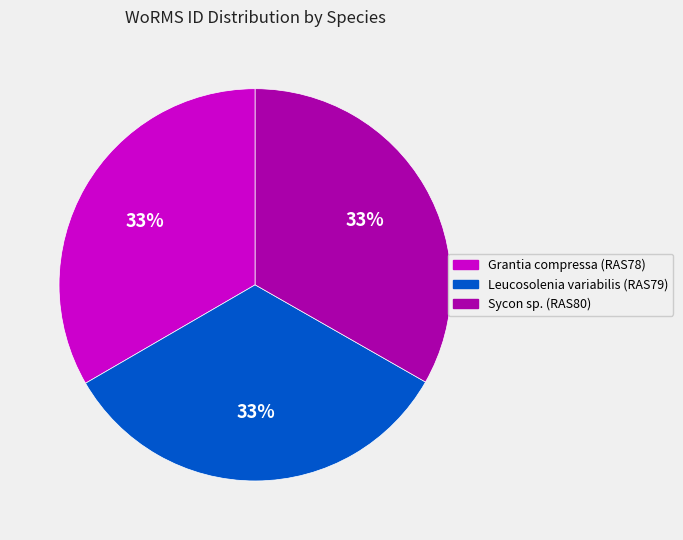

Approximately how many times larger is the value at Grantia compressa (RAS78) compared to Sycon sp. (RAS80)?

1.0